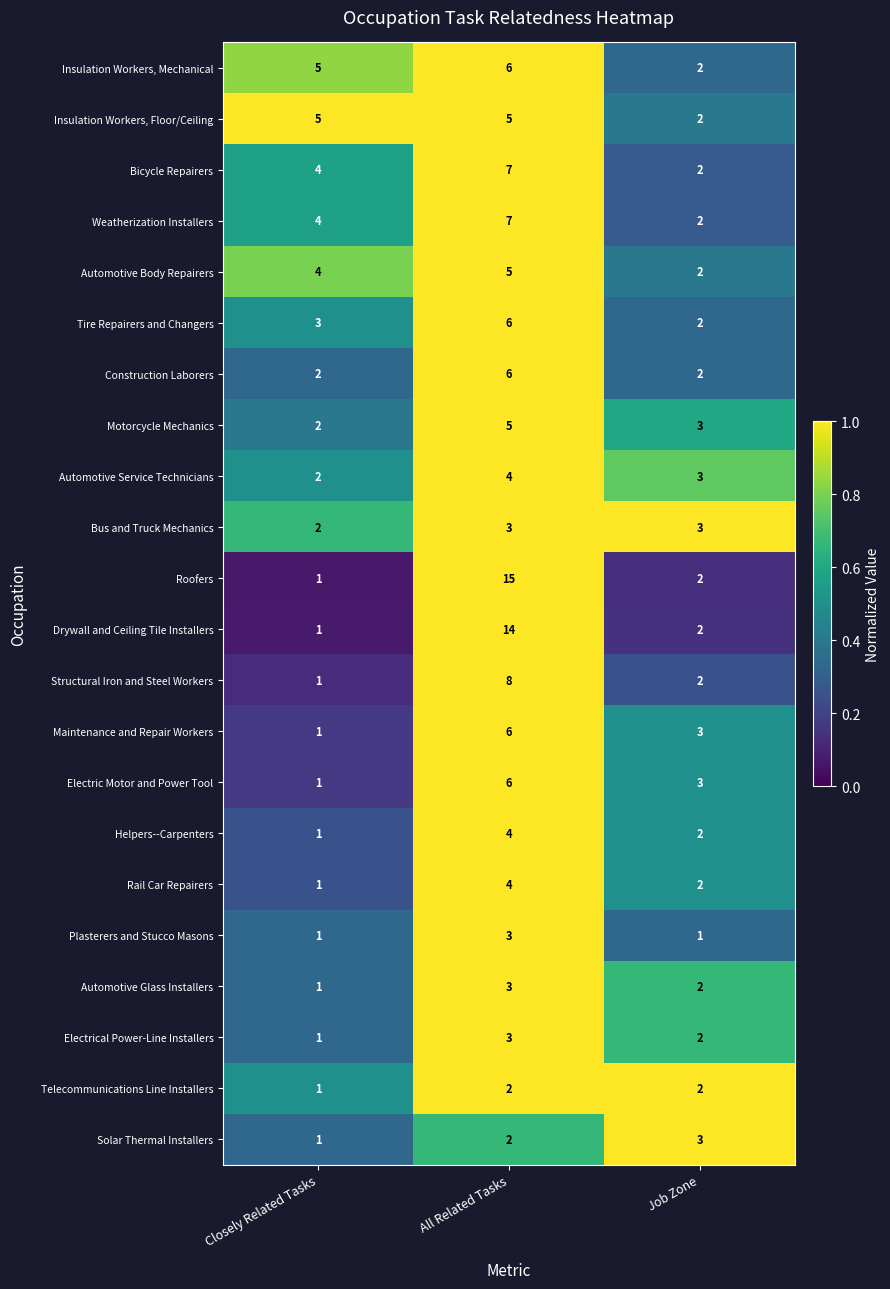

What is the sum of the Automotive Glass Installers values at Job Zone and Closely Related Tasks?

3